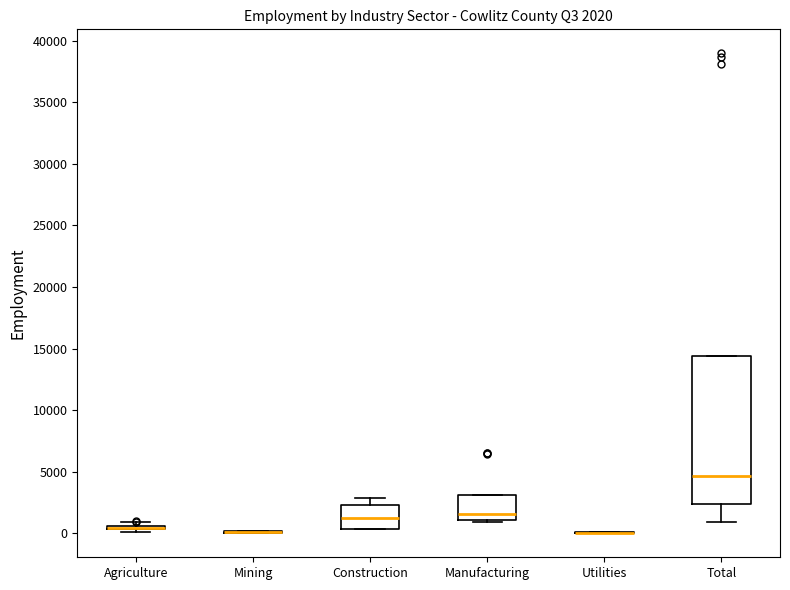

Which box is the tallest, from its lower edge to its upper edge?

Total